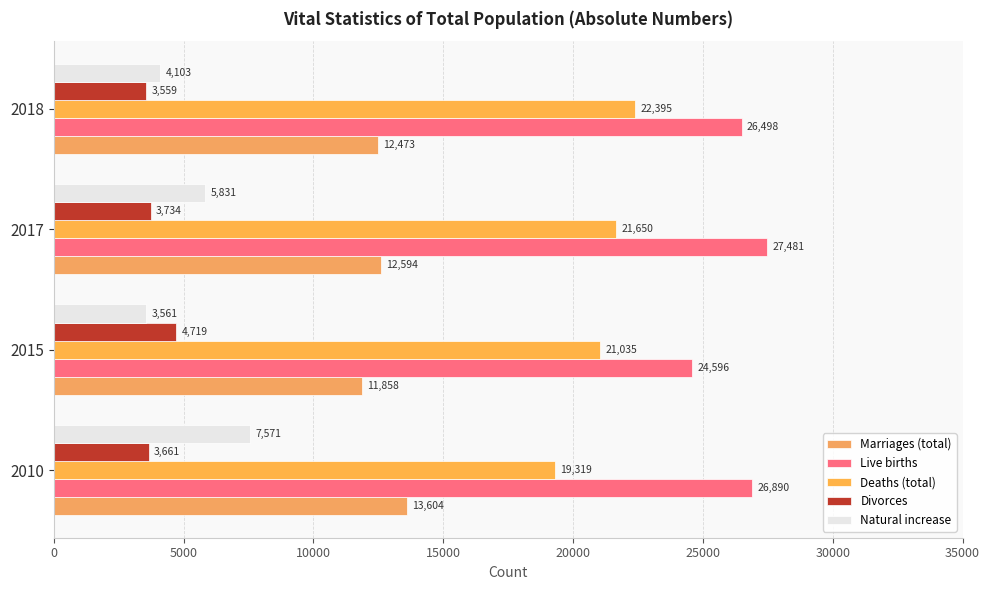

How many distinct data groups are displayed?

5